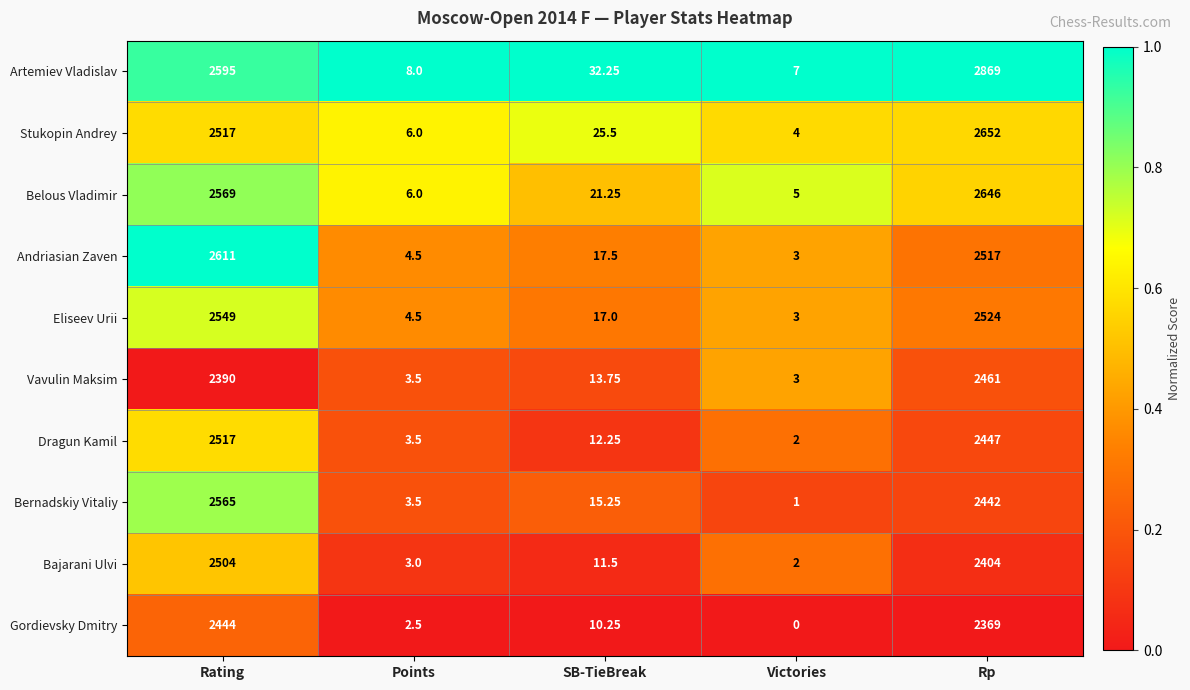

Where is Artemiev Vladislav nearest to the value 1438?

Rating